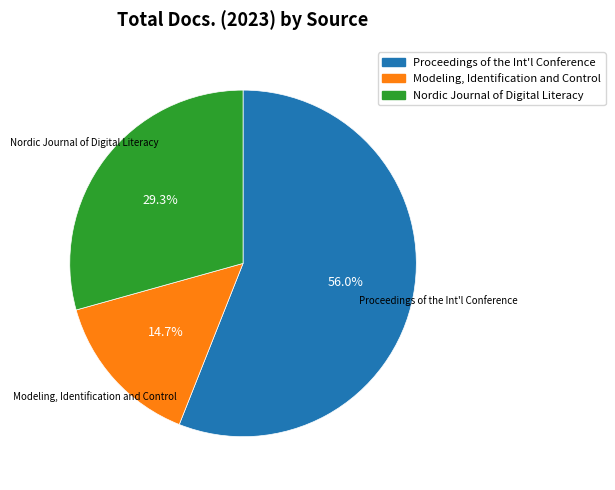

What percentage do Proceedings of the Int'l Conference and Nordic Journal of Digital Literacy together represent?

85.3%